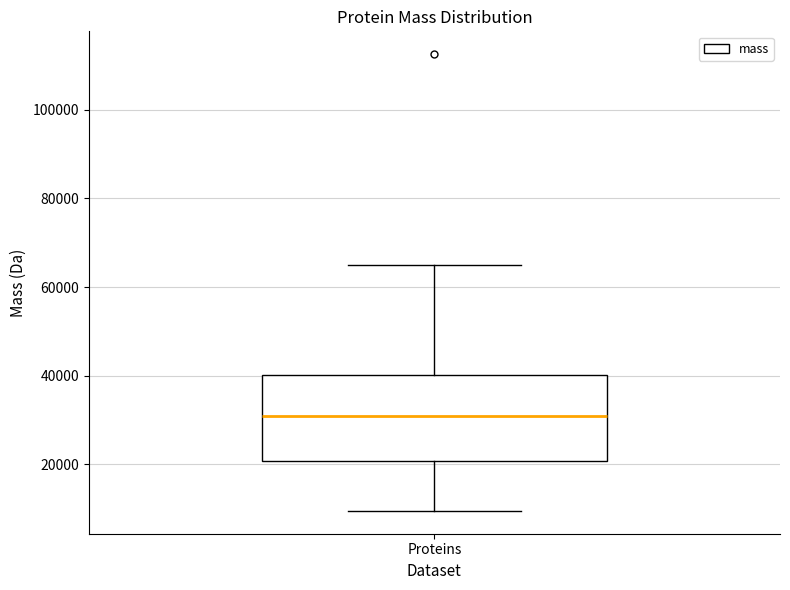

Transcribe this box plot: give where the median line is, the range the box spans, and where the two whiskers end, as read against the y-axis. The values are not printed on the chart, so give them approximately, as read against the axis.

median 30000, box 20000 to 40000, whiskers 10000 to 66000